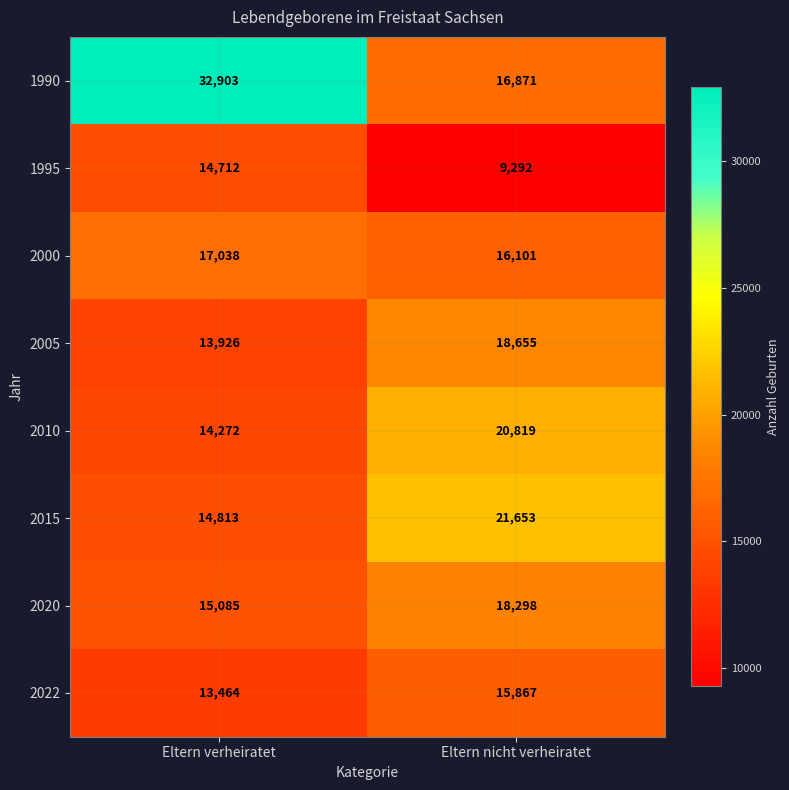

Reading right to left, extract all data points from this chart.

1990: 16871	32903
1995: 9292	14712
2000: 16101	17038
2005: 18655	13926
2010: 20819	14272
2015: 21653	14813
2020: 18298	15085
2022: 15867	13464